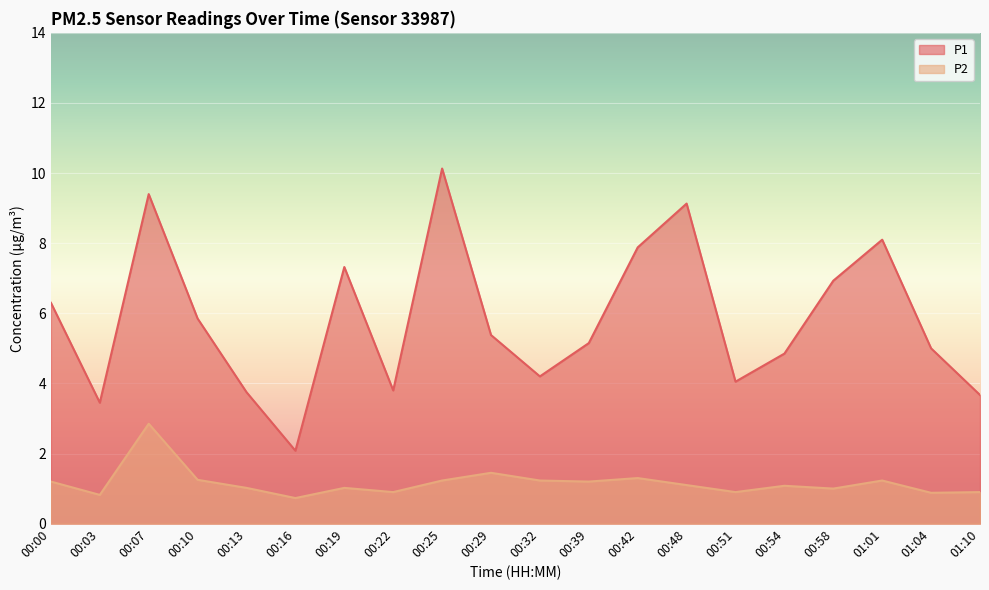

What is the difference between the P2 values at 00:13 and 01:04?

0.1